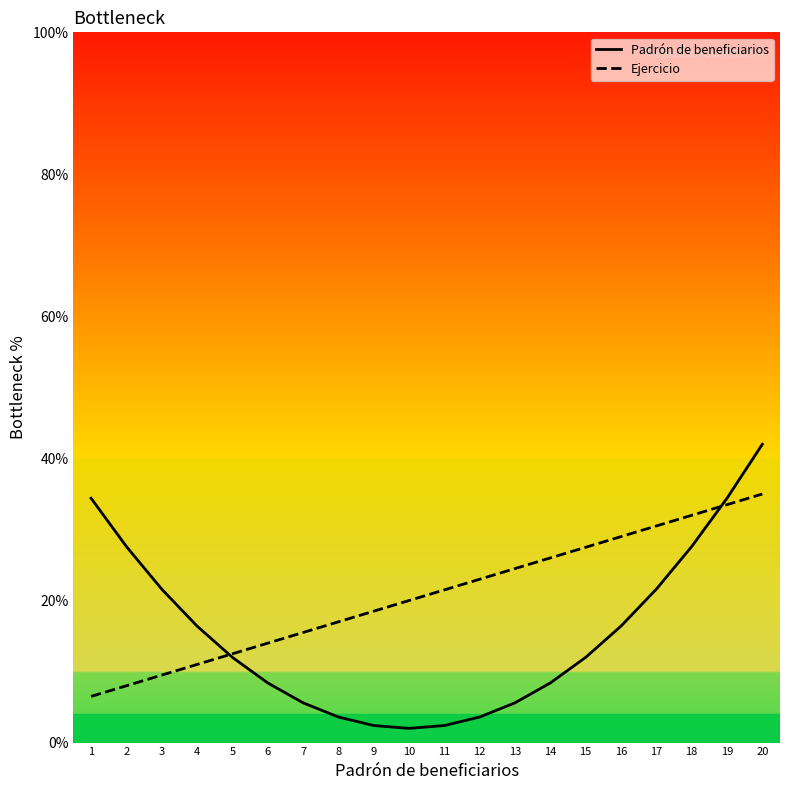

Is the value of Padrón de beneficiarios at 15 greater than the value of Ejercicio at 15?

No